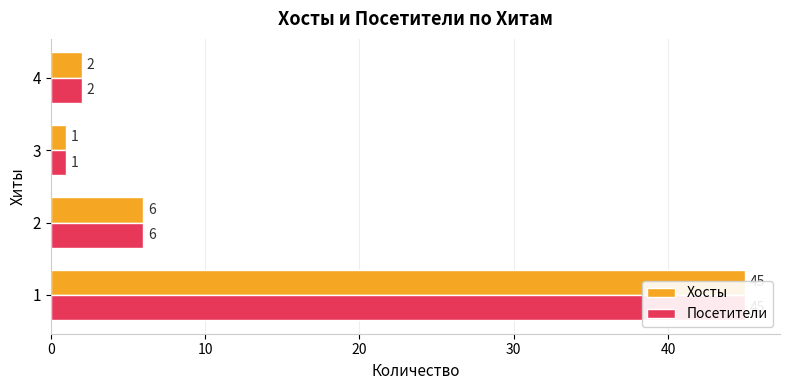

List the series in order of their peak value, highest first.

Хосты, Посетители